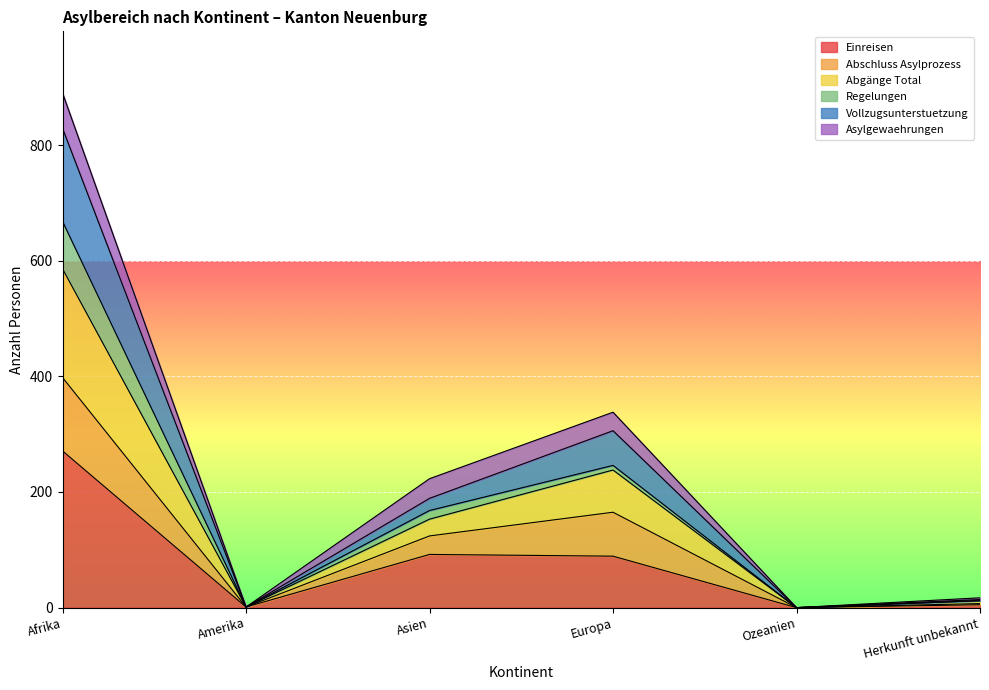

At which category does Abschluss Asylprozess reach its first local peak?

Europa